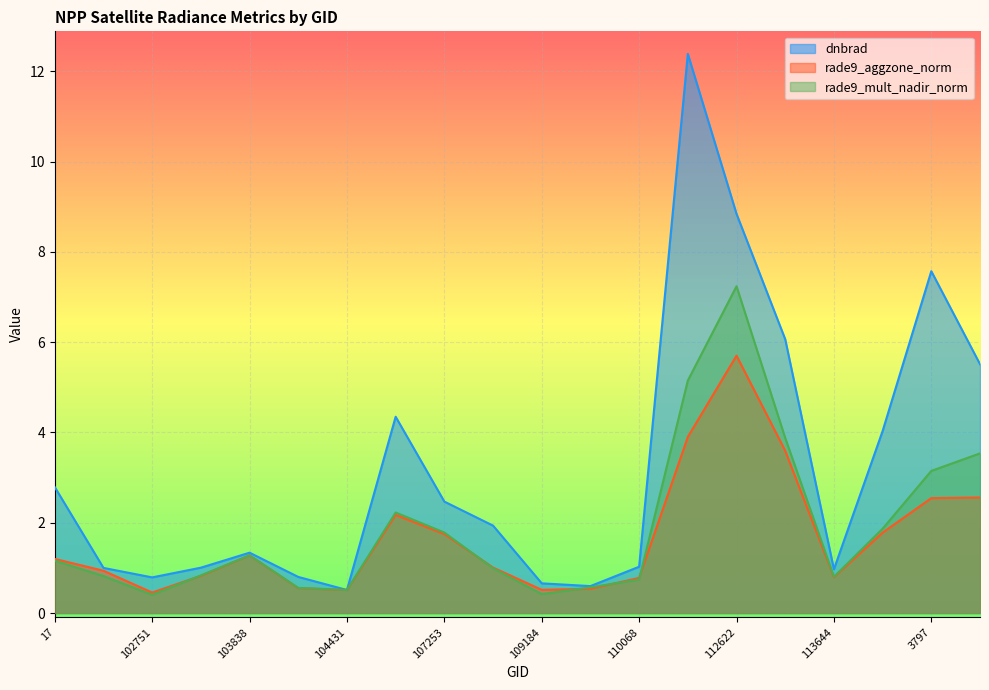

At which label does dnbrad reach its minimum?

104431